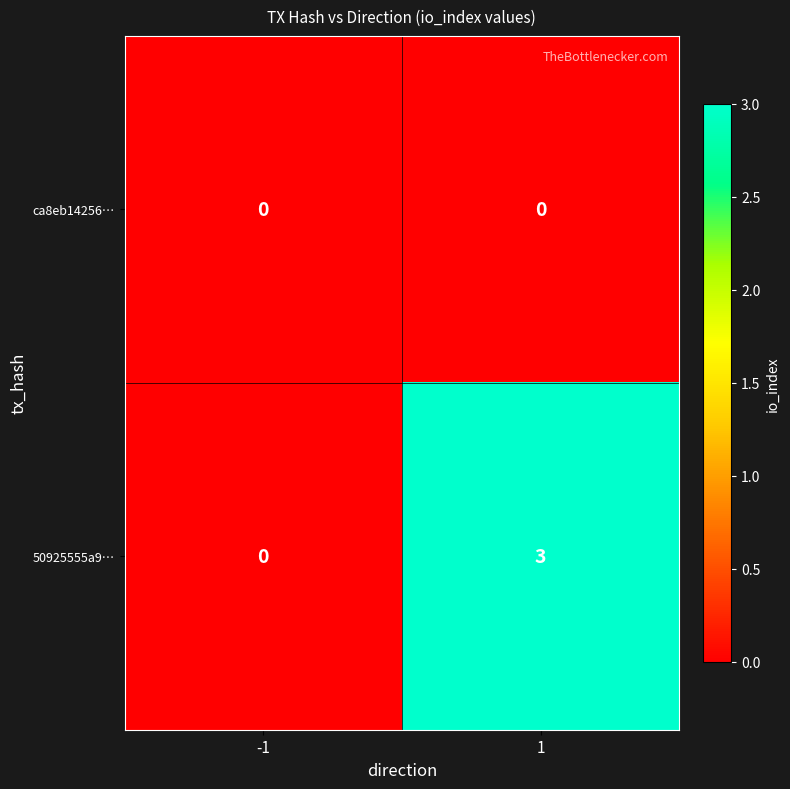

The value of ca8eb14256… at 1 is 0. True or false?

True